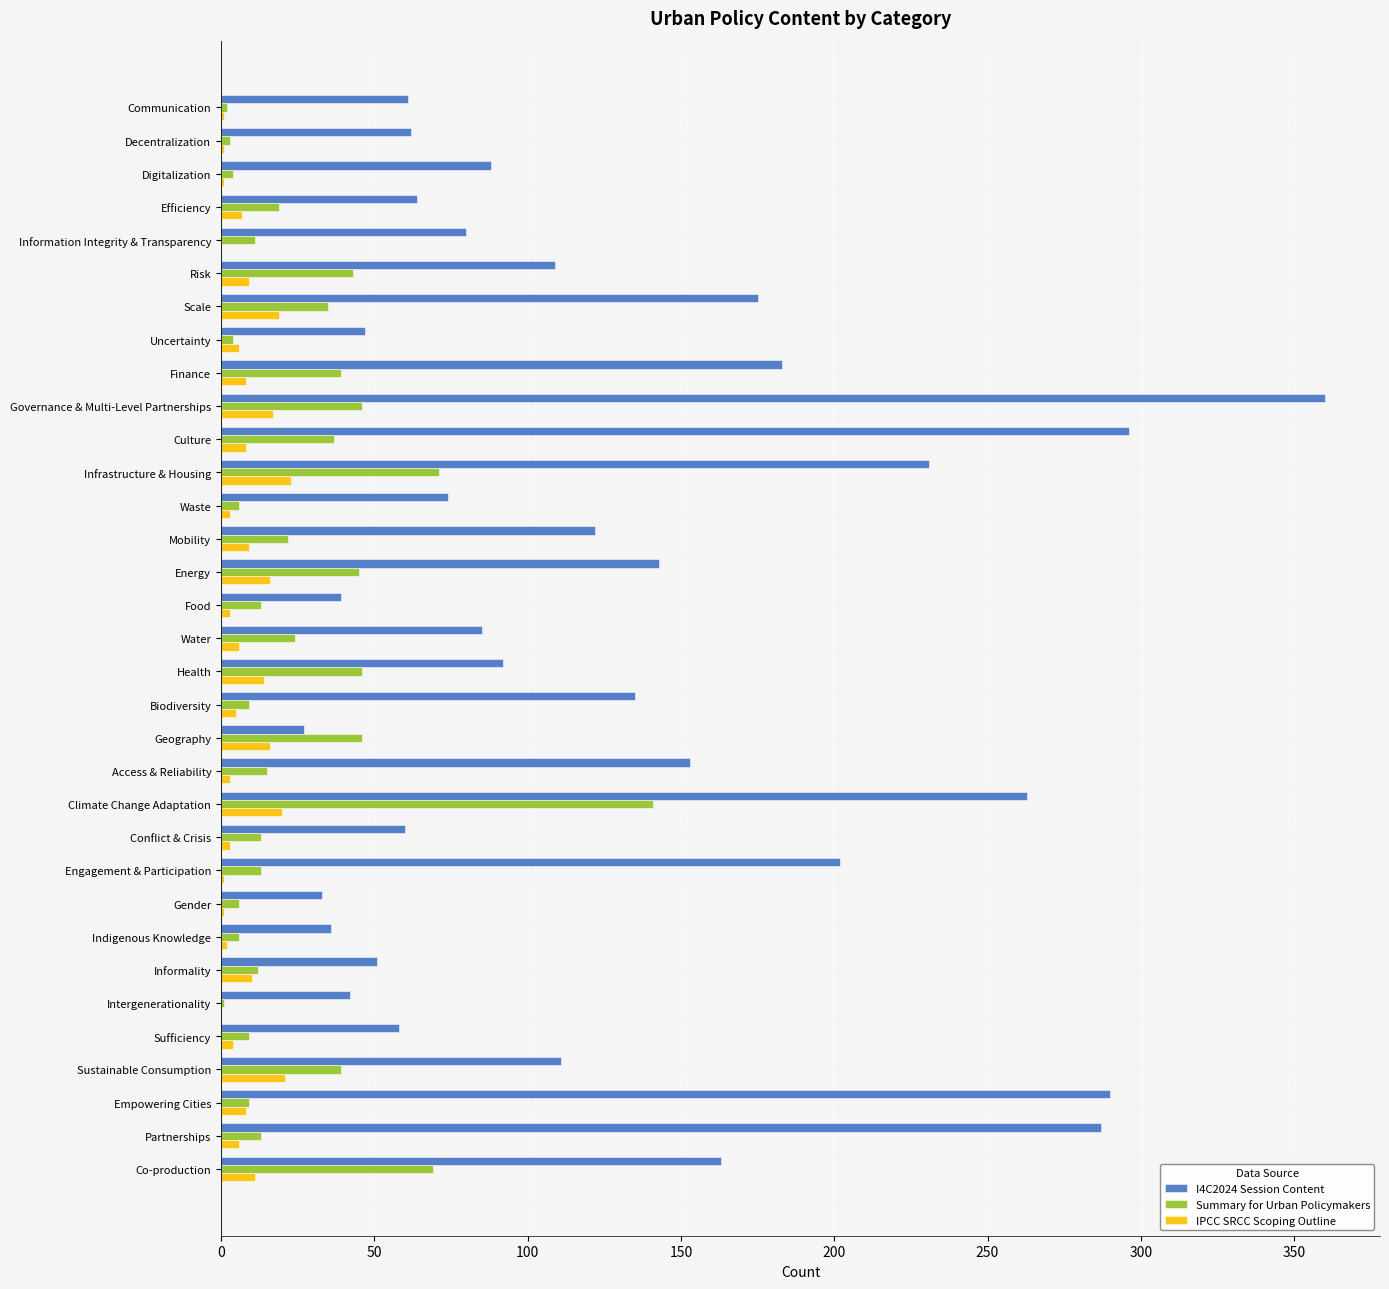

Which series has the largest total across all categories?

I4C2024 Session Content